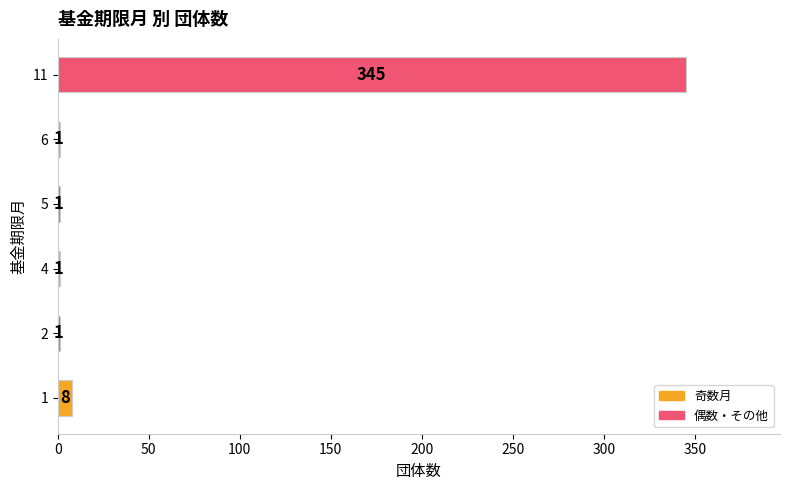

What is the change in value from 1 to 6?

-7